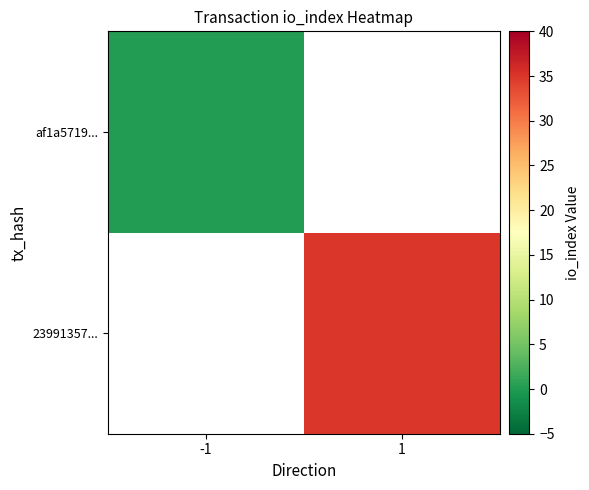

Which label corresponds to the smallest value in the chart?

-1